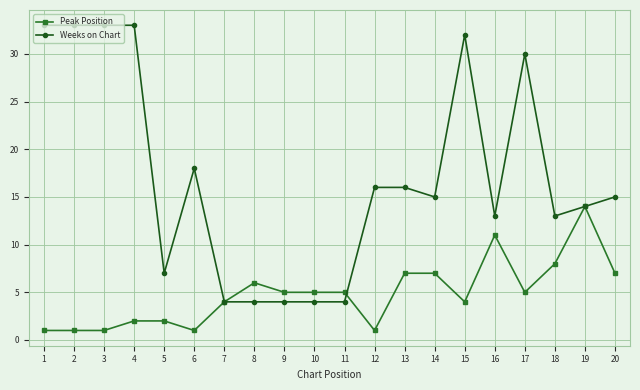

What is the total value across all series at 2?

34